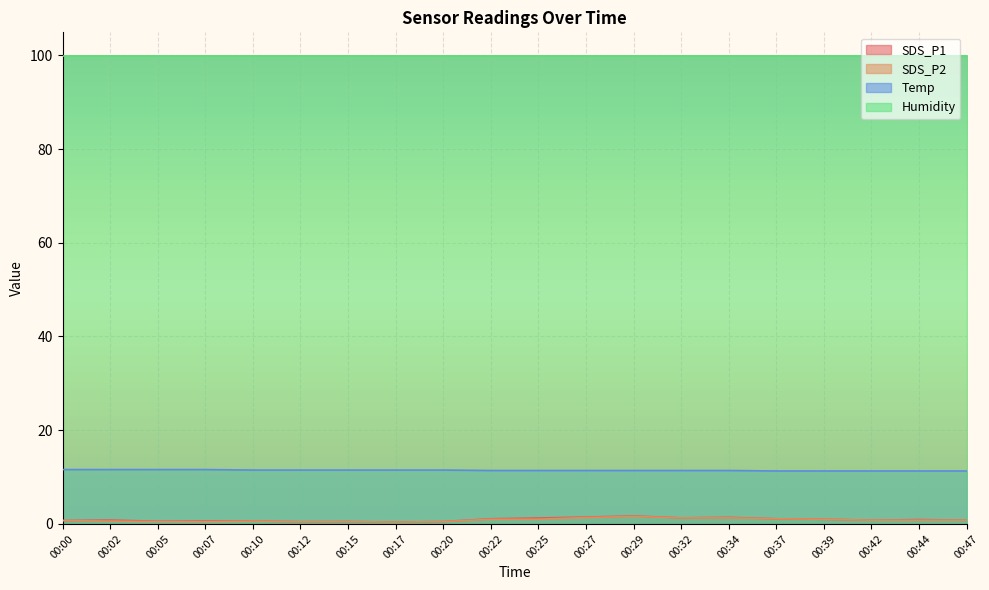

At which label is Temp closest to 11?

00:37